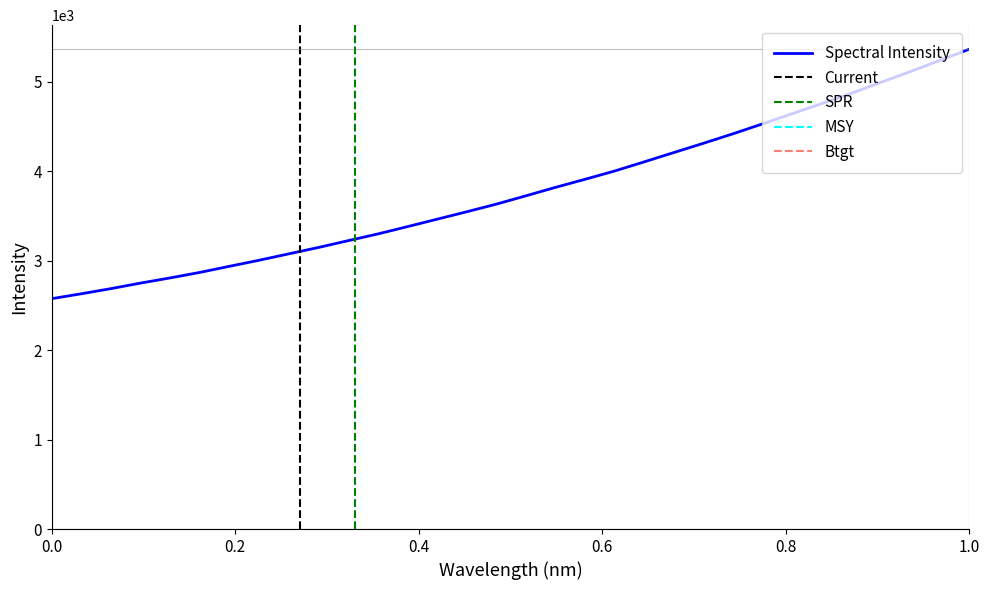

True or false: Spectral Intensity has a value of 4556.7 at 0.0.

False